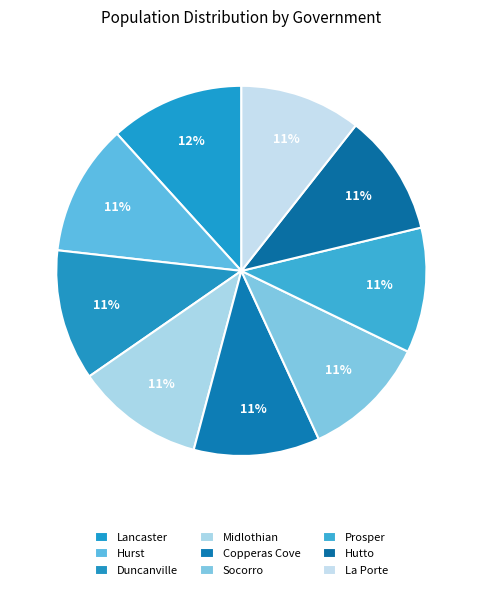

To the nearest percent, what is the combined percentage of Duncanville and Prosper?

22%